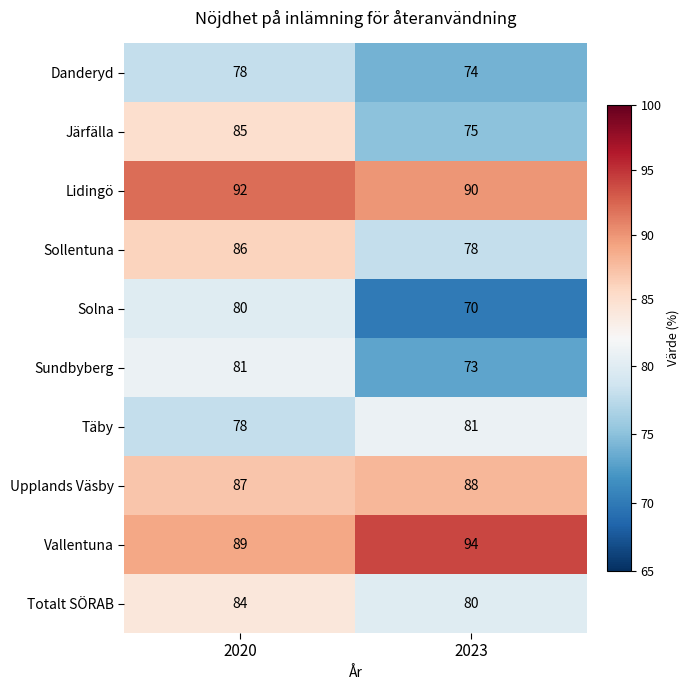

How many data points does each series have?

2